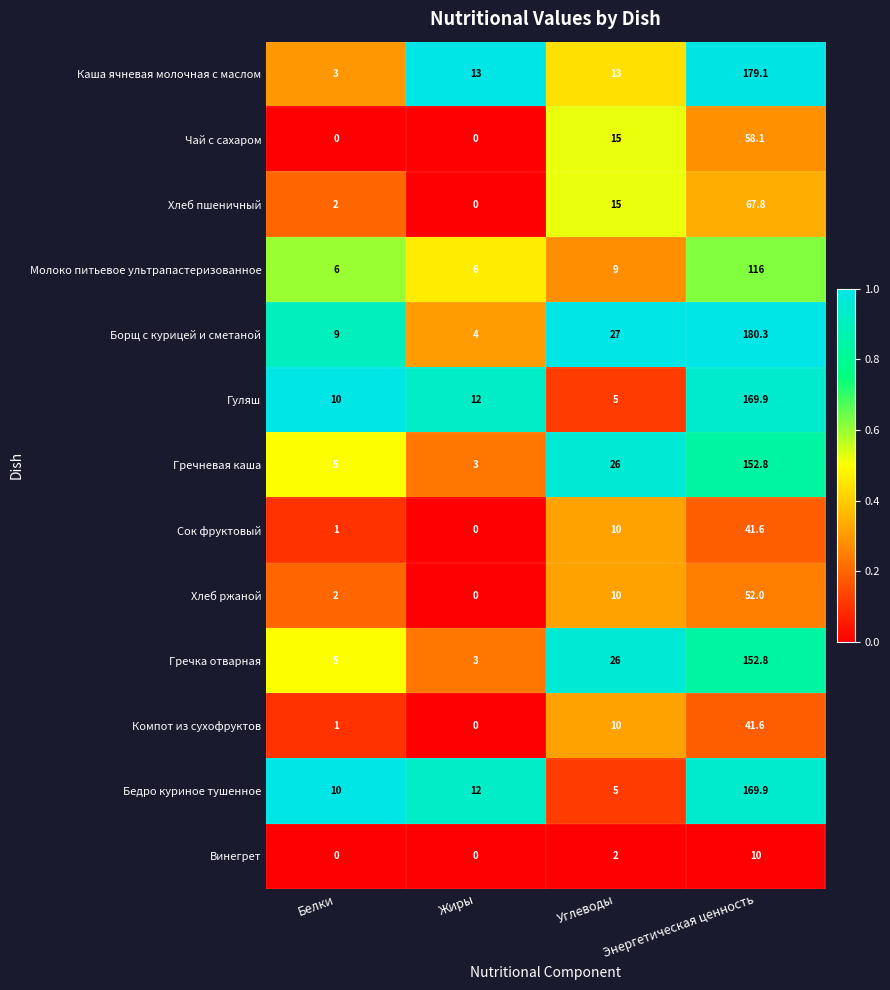

At which category is the sum across all series the highest?

Энергетическая ценность